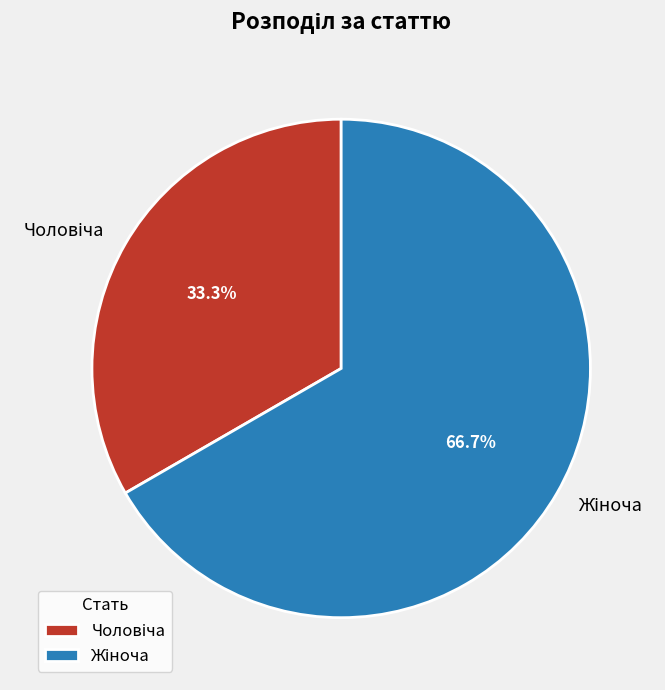

Is there any slice that represents more than half of the pie?

Yes